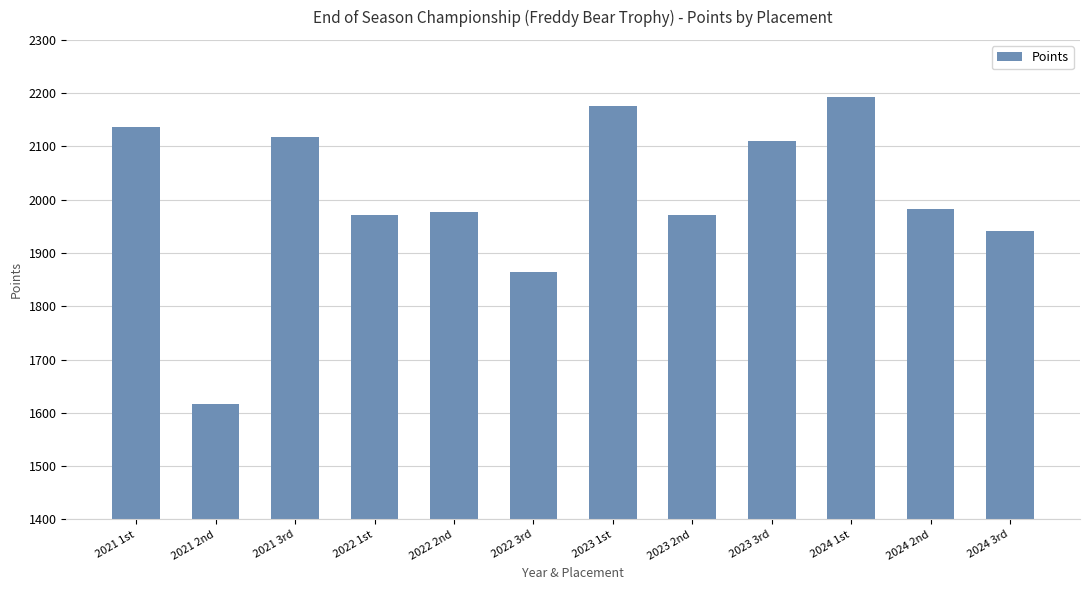

What is the difference between the second highest and second lowest values?

312